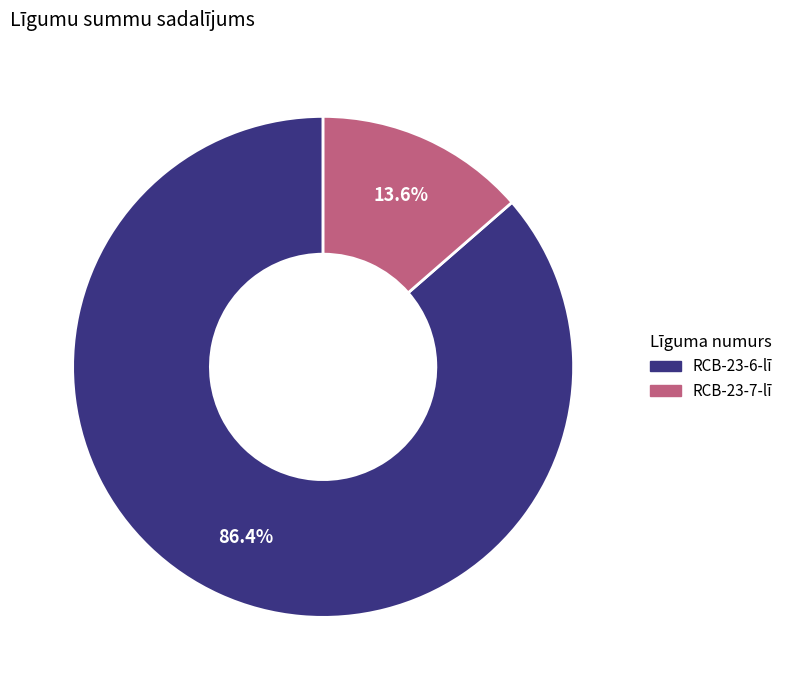

How many slices are in this pie chart?

2